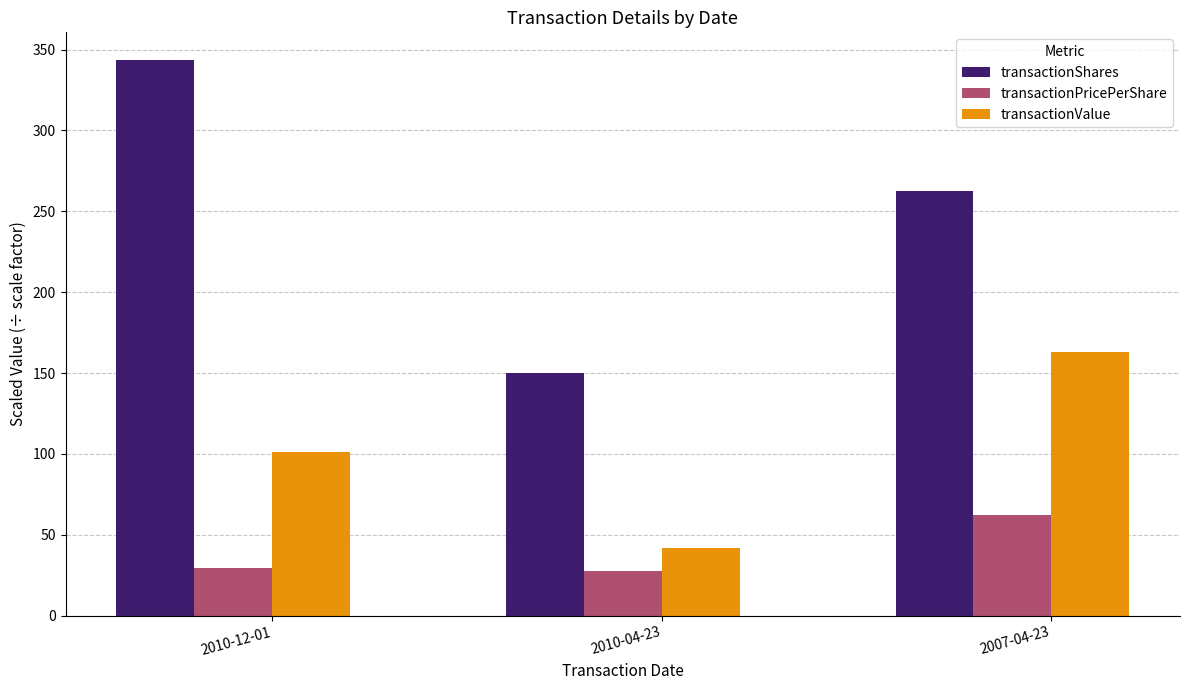

What is the maximum value shown in the chart?

343.5